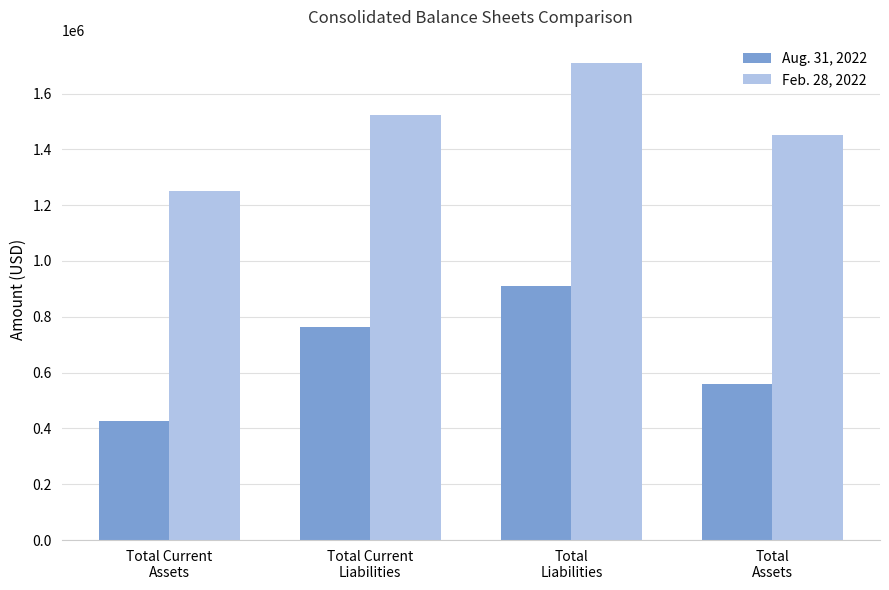

What is the maximum value for Aug. 31, 2022?

909735